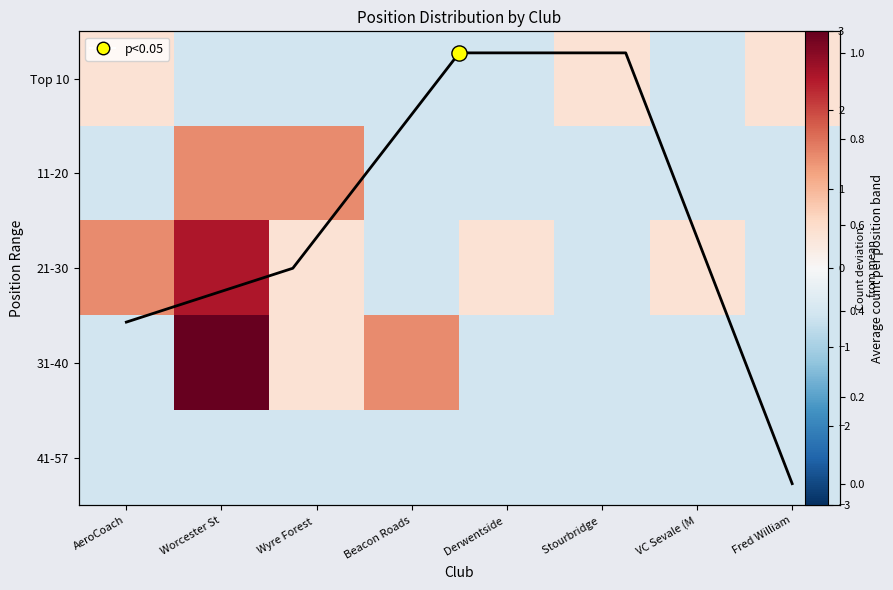

Which series has the largest total across all categories?

21-30